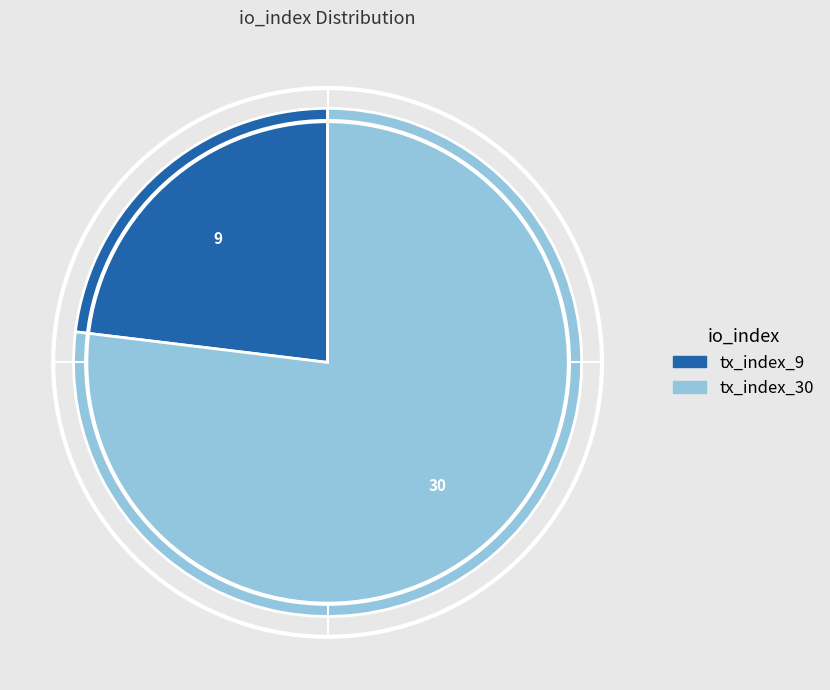

What is the smallest slice in the pie chart?

tx_index_9